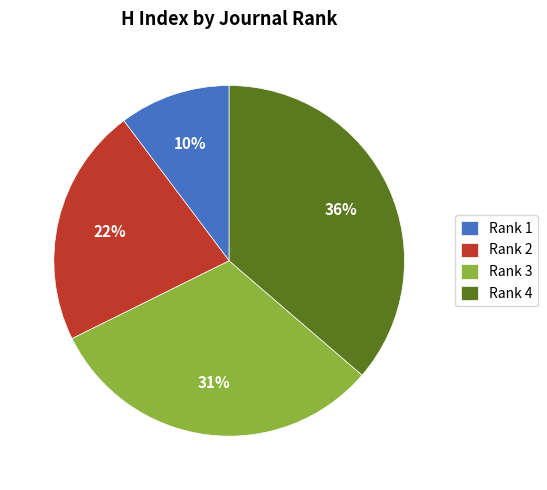

Rank the categories by value from lowest to highest.

Rank 1, Rank 2, Rank 3, Rank 4